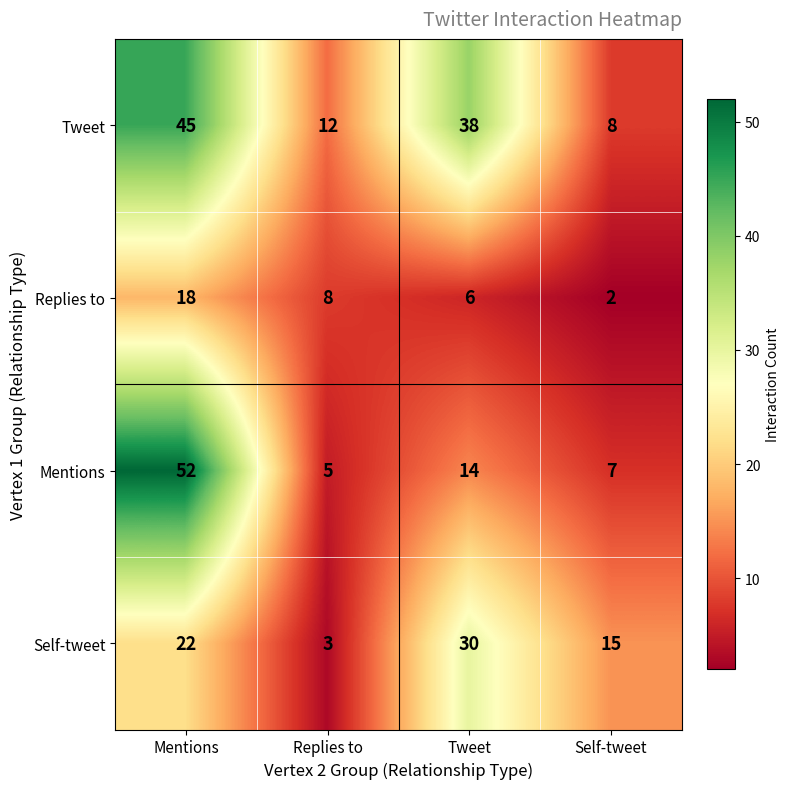

What is the smallest value displayed?

2